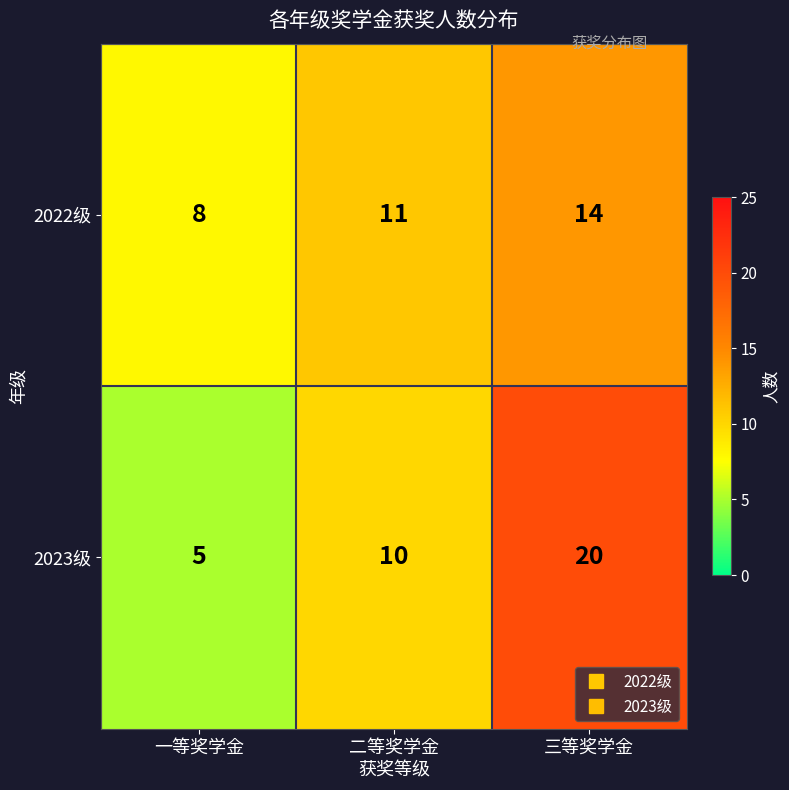

What value does the 2023级 series have at 二等奖学金, to the nearest 10?

10